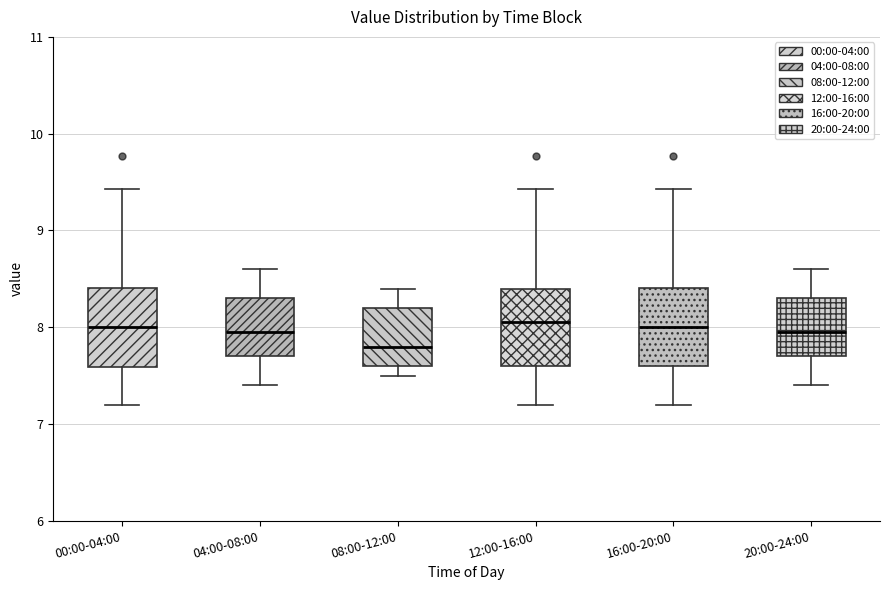

Reading left to right, read every box against the y-axis: the position of its median line, the range the box covers, and the ends of its whiskers. The values are not printed on the chart, so give them approximately, as read against the axis.

00:00-04:00: median 8.0, box 7.6 to 8.4, whiskers 7.2 to 9.4
04:00-08:00: median 8.0, box 7.7 to 8.3, whiskers 7.4 to 8.6
08:00-12:00: median 7.8, box 7.6 to 8.2, whiskers 7.5 to 8.4
12:00-16:00: median 8.1, box 7.6 to 8.4, whiskers 7.2 to 9.4
16:00-20:00: median 8.0, box 7.6 to 8.4, whiskers 7.2 to 9.4
20:00-24:00: median 8.0, box 7.7 to 8.3, whiskers 7.4 to 8.6